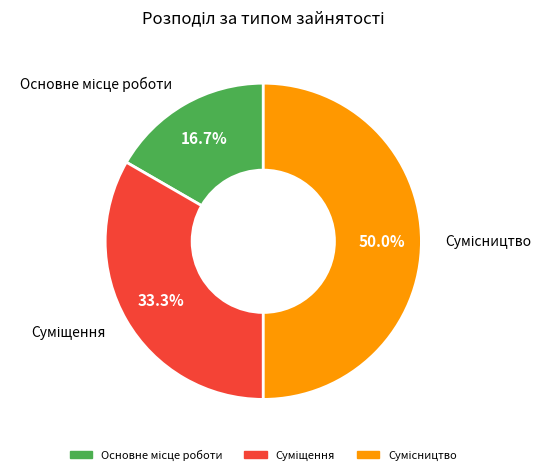

Count the number of slices in the pie.

3